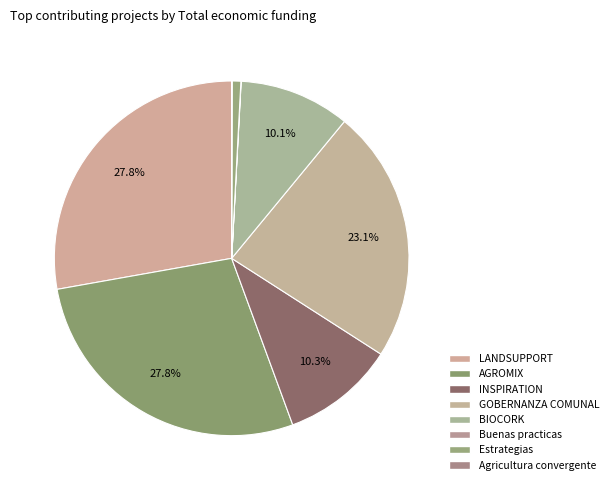

Is LANDSUPPORT the majority of the pie?

No